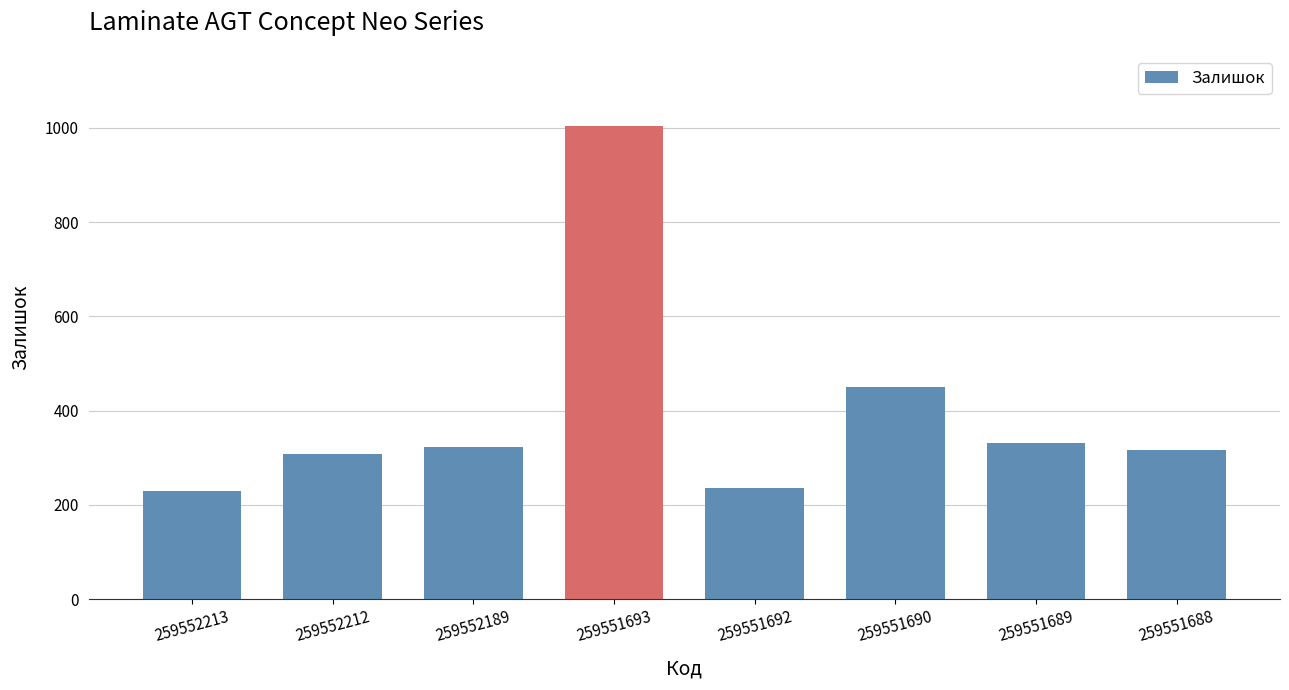

Which category has the highest value across all series?

259551693